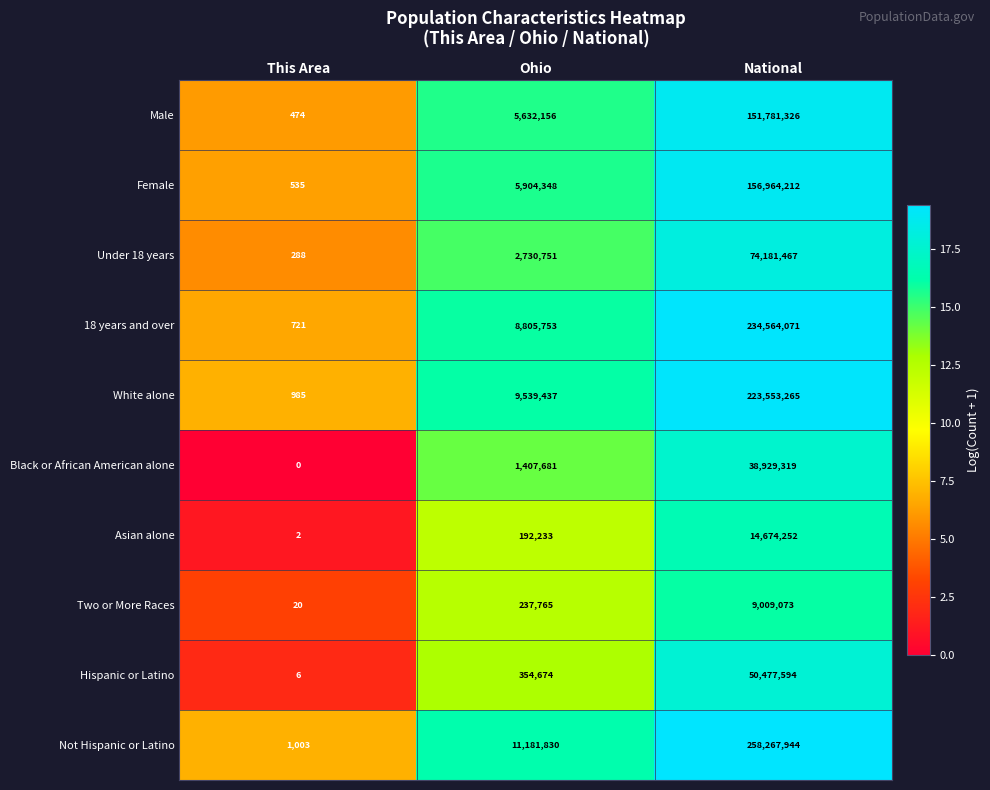

Read the Male value at National, to the nearest 10.

151781330